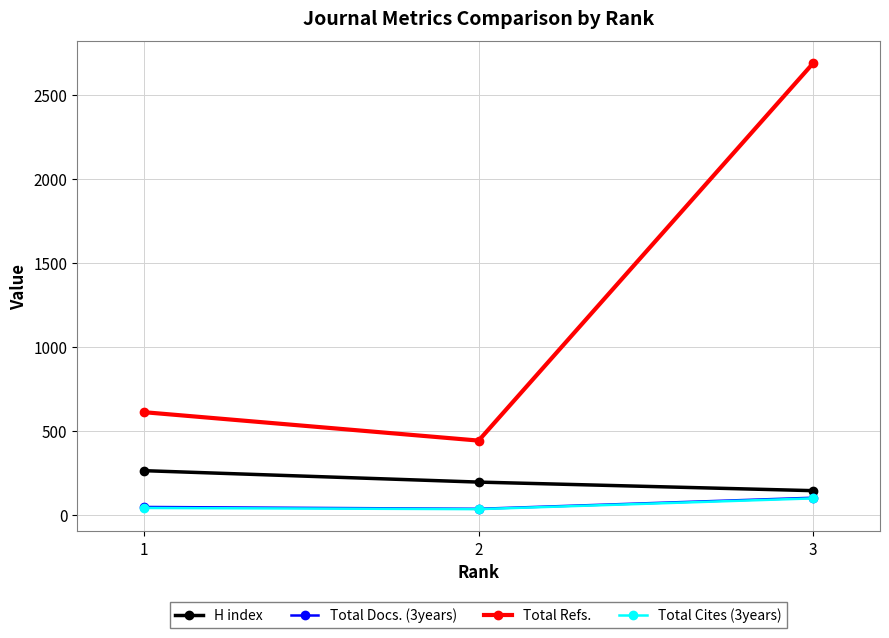

What is the difference between the Total Docs. (3years) values at 1 and 3?

55